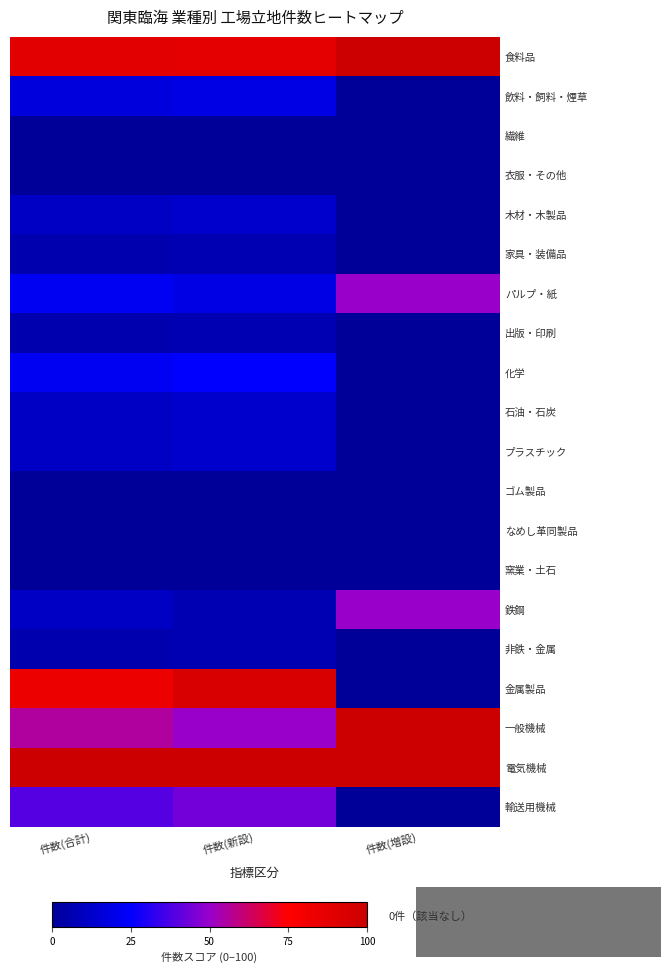

List the series in order of their peak value, lowest first.

繊維, 衣服・その他, ゴム製品, なめし革同製品, 窯業・土石, 家具・装備品, 出版・印刷, 非鉄・金属, 木材・木製品, 石油・石炭, プラスチック, 飲料・飼料・煙草, 化学, 輸送用機械, パルプ・紙, 鉄鋼, 金属製品, 食料品, 一般機械, 電気機械